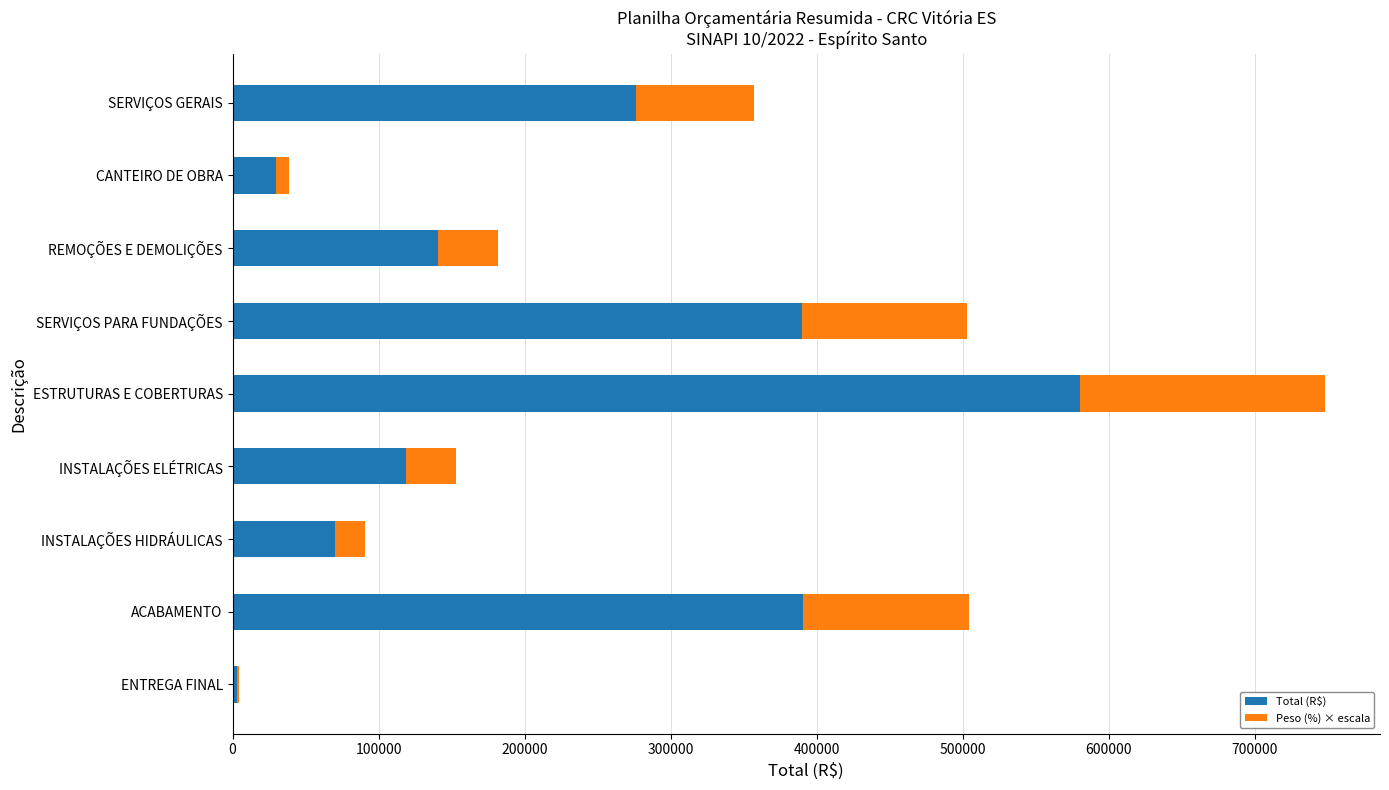

How many categories are shown in the chart?

9